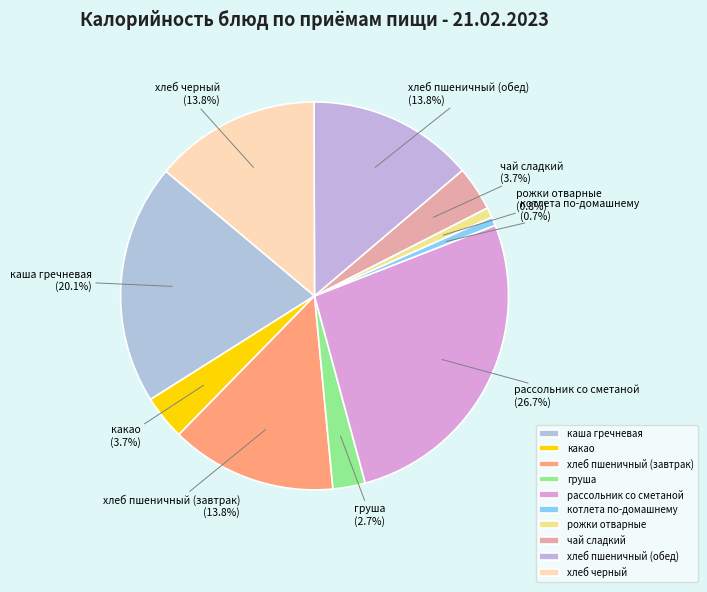

Between груша and котлета по-домашнему, which is larger?

груша